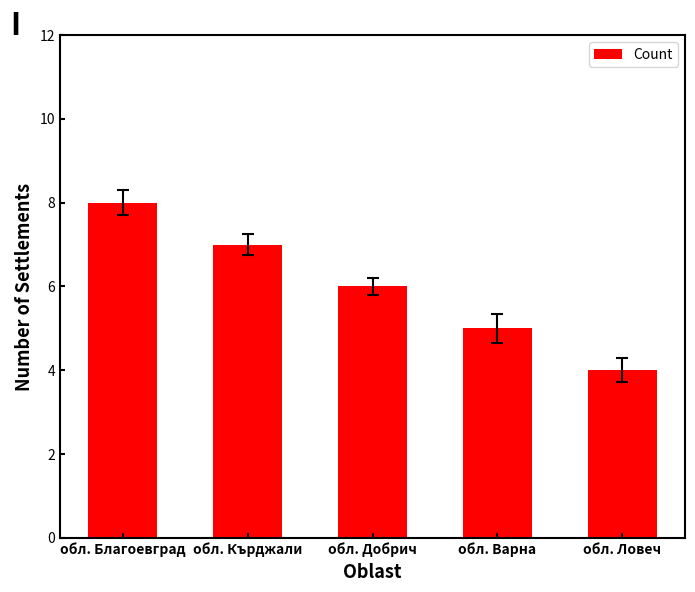

List the labels in order of value, largest first.

обл. Благоевград, обл. Кърджали, обл. Добрич, обл. Варна, обл. Ловеч